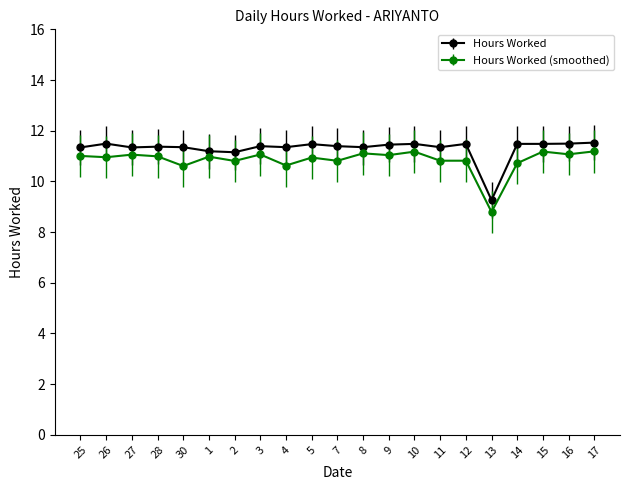

True or false: Hours Worked has a value of 19.5 at 2.

False